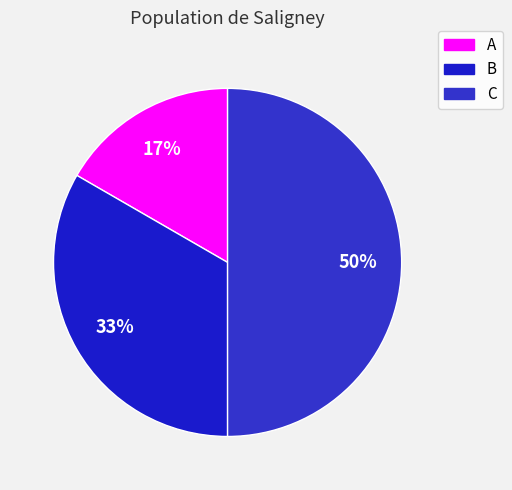

To the nearest percent, what portion does C represent?

50%